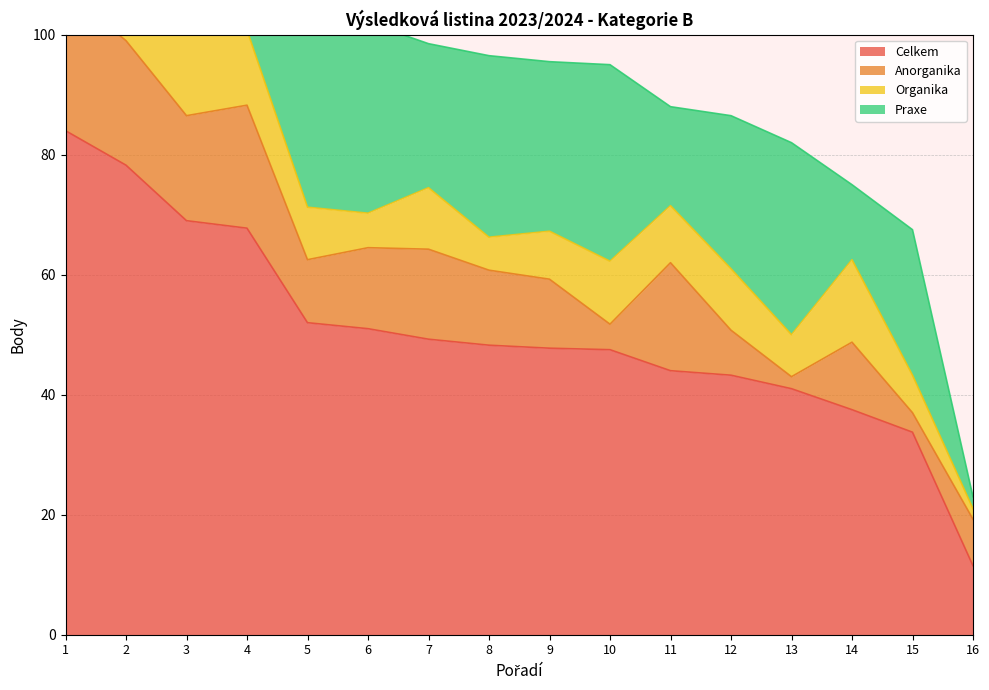

The Anorganika series shows 4.2 at 10. True or false?

True